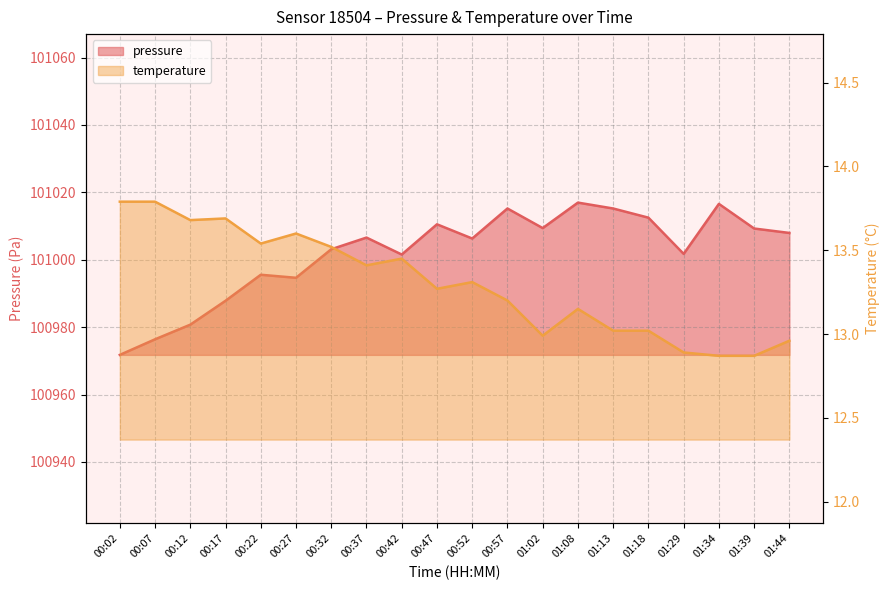

List the labels in order of pressure value, largest first.

01:08, 01:34, 00:57, 01:13, 01:18, 00:47, 01:02, 01:39, 01:44, 00:37, 00:52, 00:32, 01:29, 00:42, 00:22, 00:27, 00:17, 00:12, 00:07, 00:02